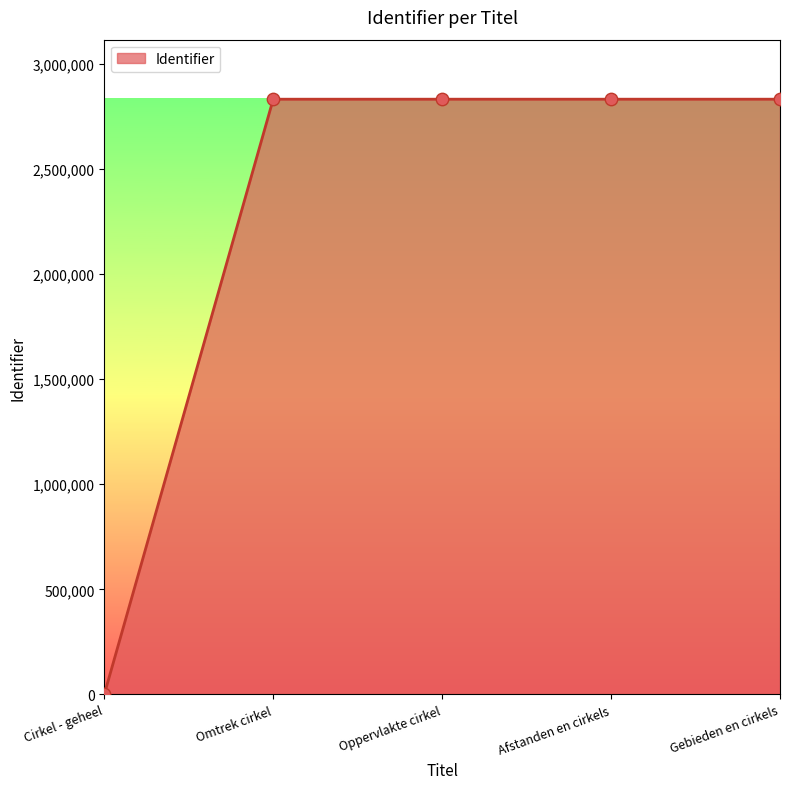

What is the change in value from Oppervlakte cirkel to Afstanden en cirkels?

+28